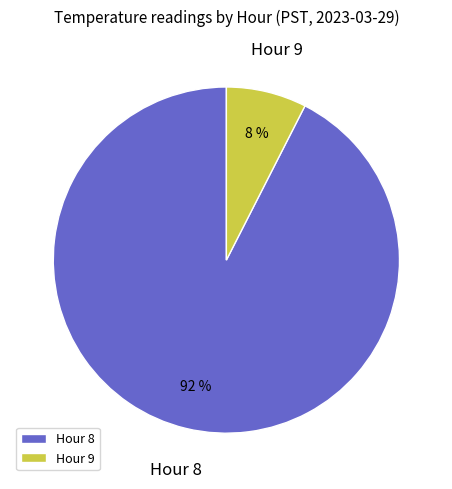

Which has a higher value, Hour 9 or Hour 8?

Hour 8